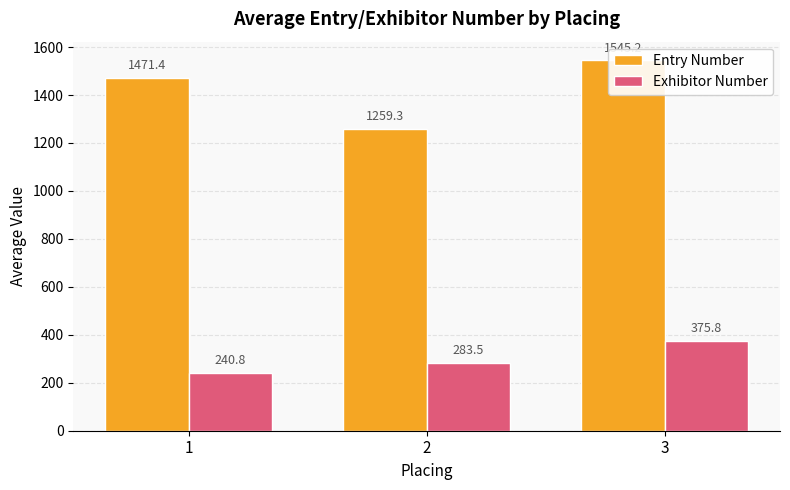

The Entry Number series shows 1471.4 at 1. True or false?

True